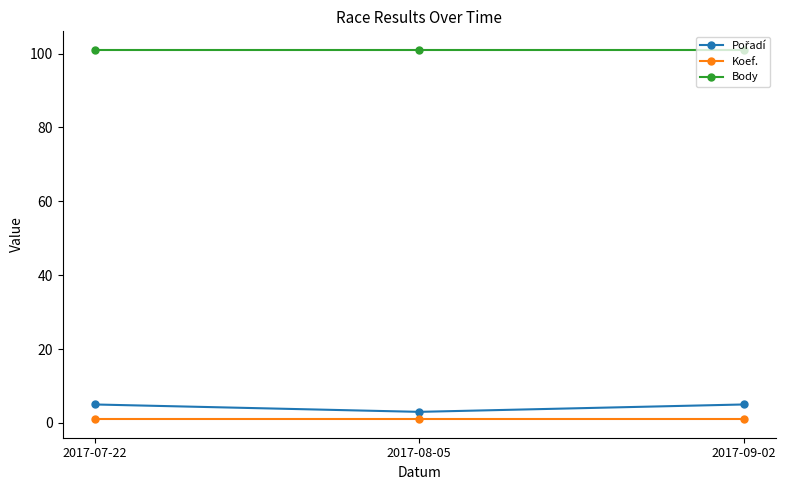

Is it true that Body equals 101 at 2017-07-22?

True